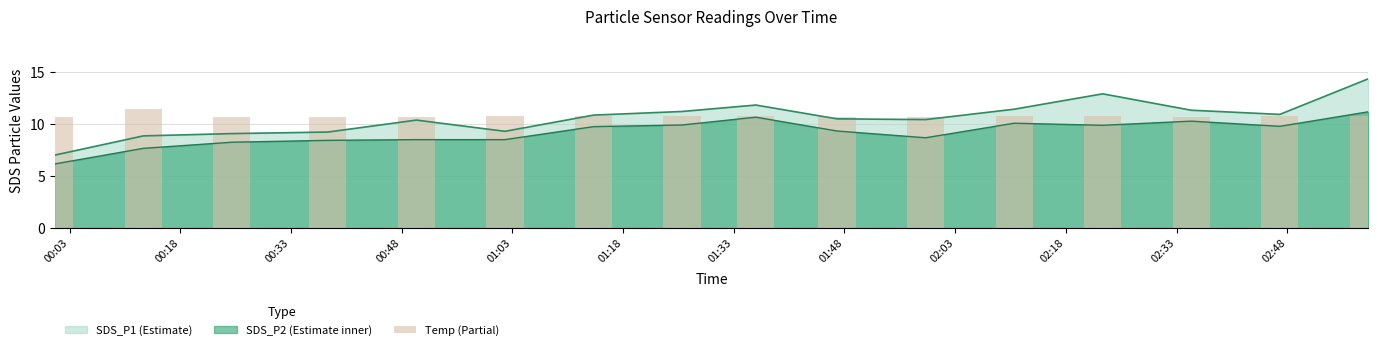

True or false: SDS_P2 (Estimate inner) and SDS_P1 (Estimate) cross at least once.

False